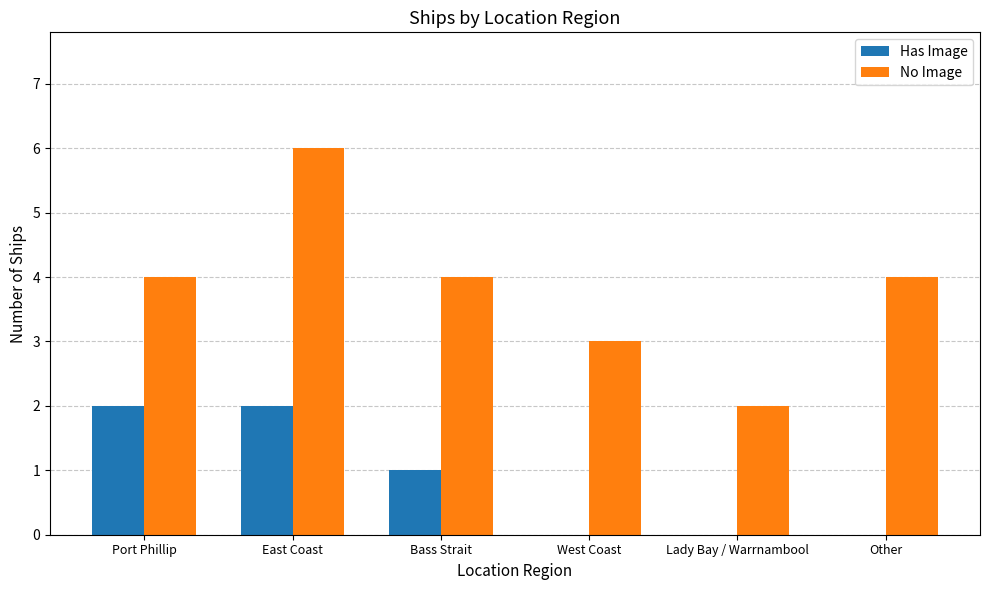

What are all the series names shown in the legend?

Has Image, No Image